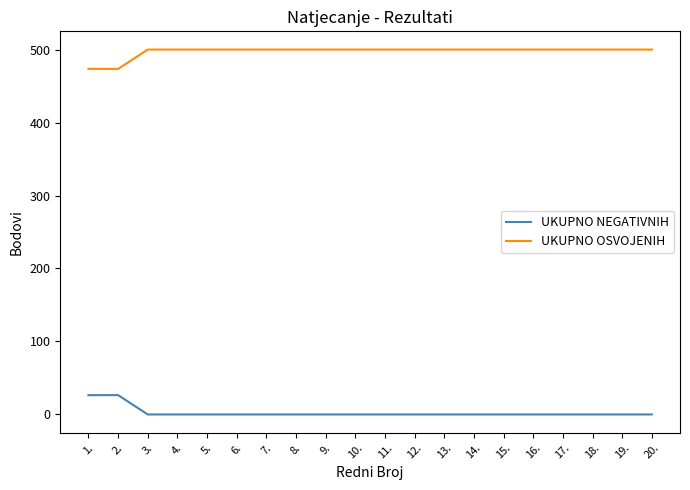

Which series has the largest total across all categories?

UKUPNO OSVOJENIH